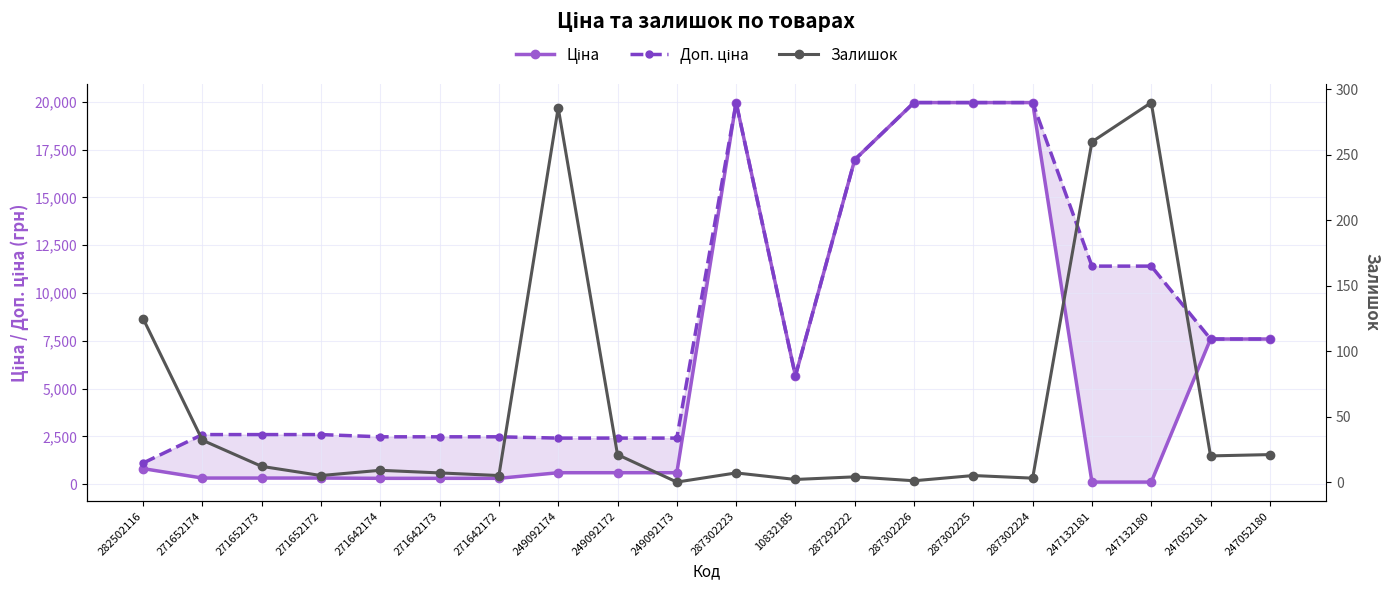

What is the difference between the maximum and minimum values in the Ціна series?

19850.1